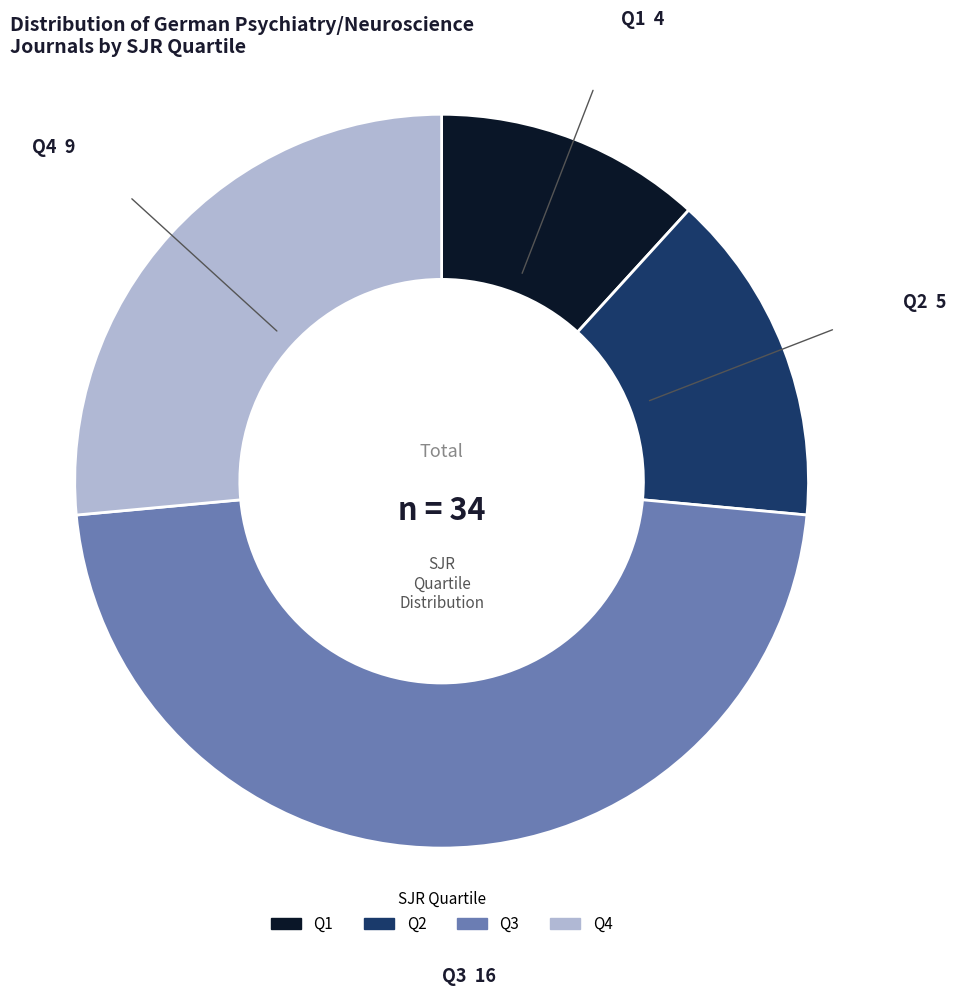

Count the number of slices in the pie.

4